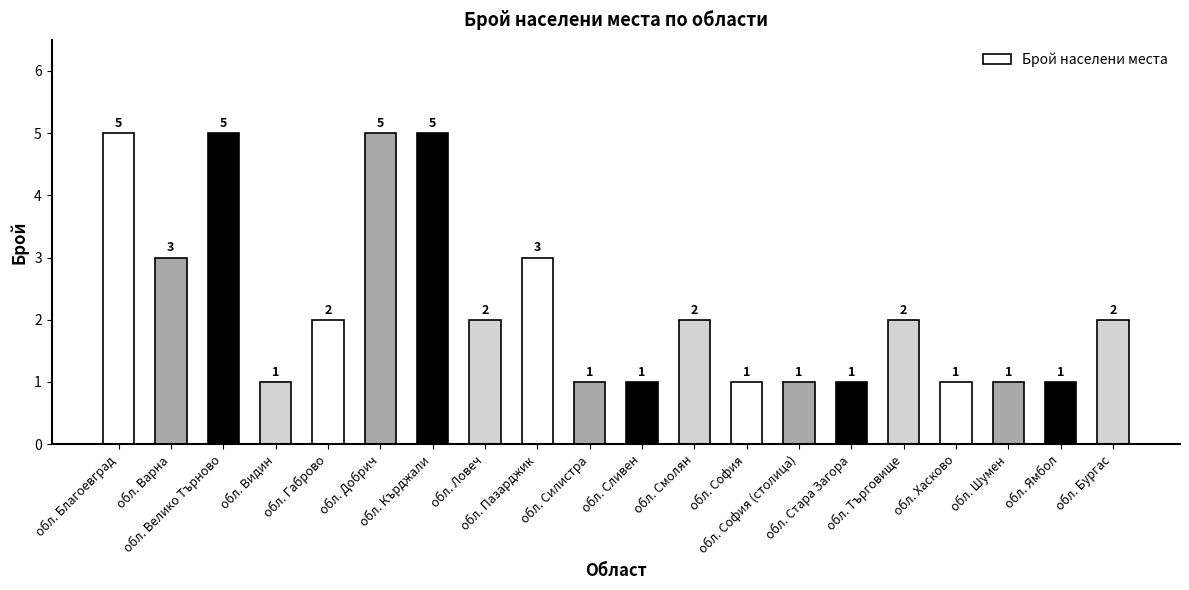

Count the values in the range 1 to 3.

16